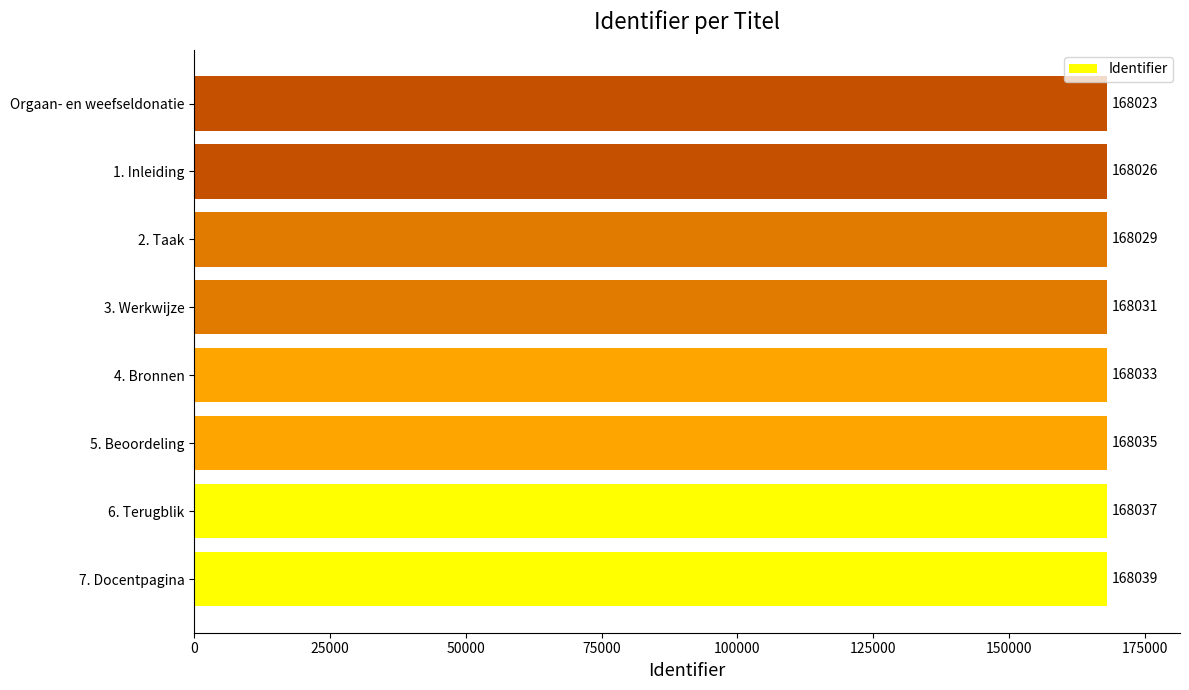

The chart shows a value of 168039 at 7. Docentpagina. True or false?

True